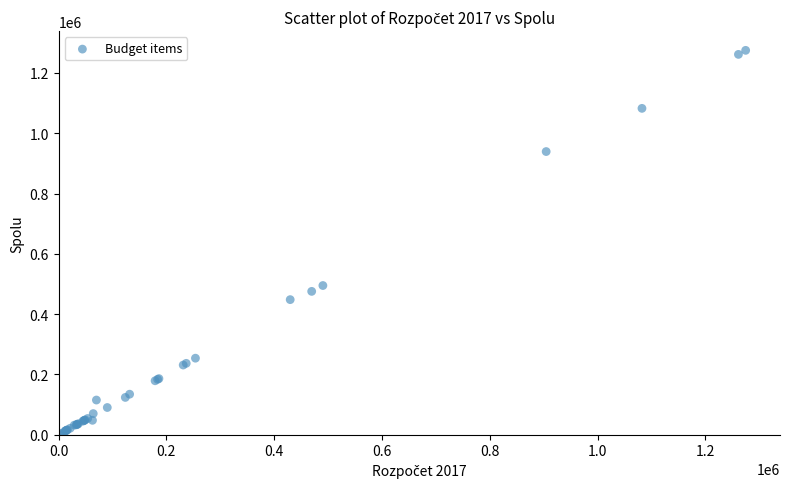

What Y value in the scatter plot is closest to 637452?

494859